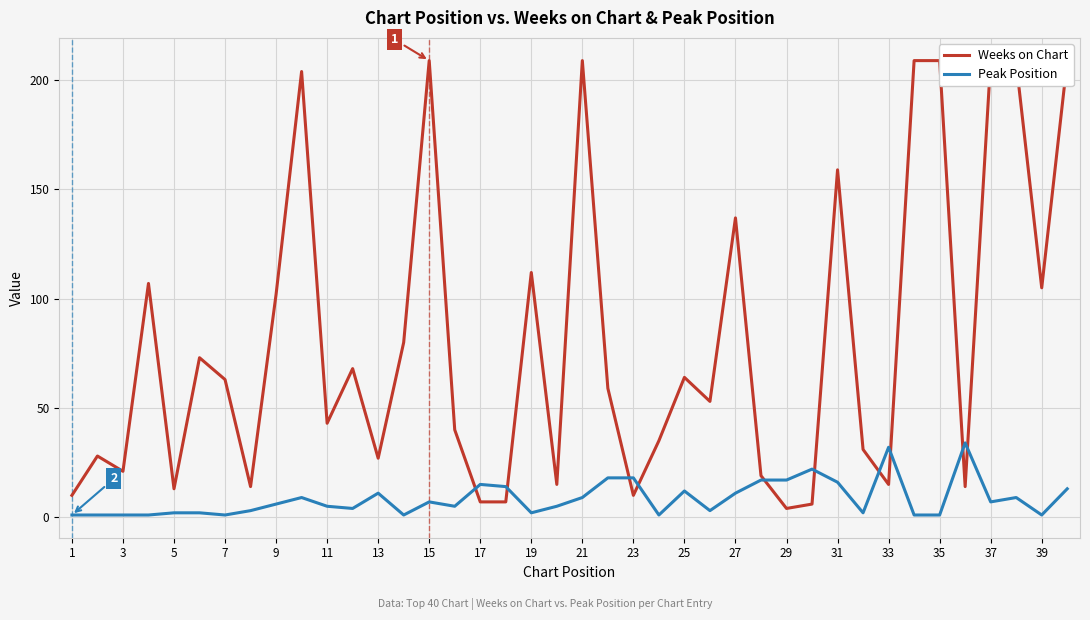

Rank the series by their average value, from highest to lowest.

Weeks on Chart, Peak Position